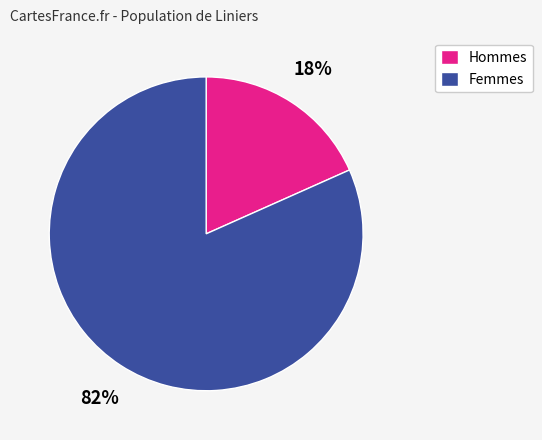

How many slices are in this pie chart?

2